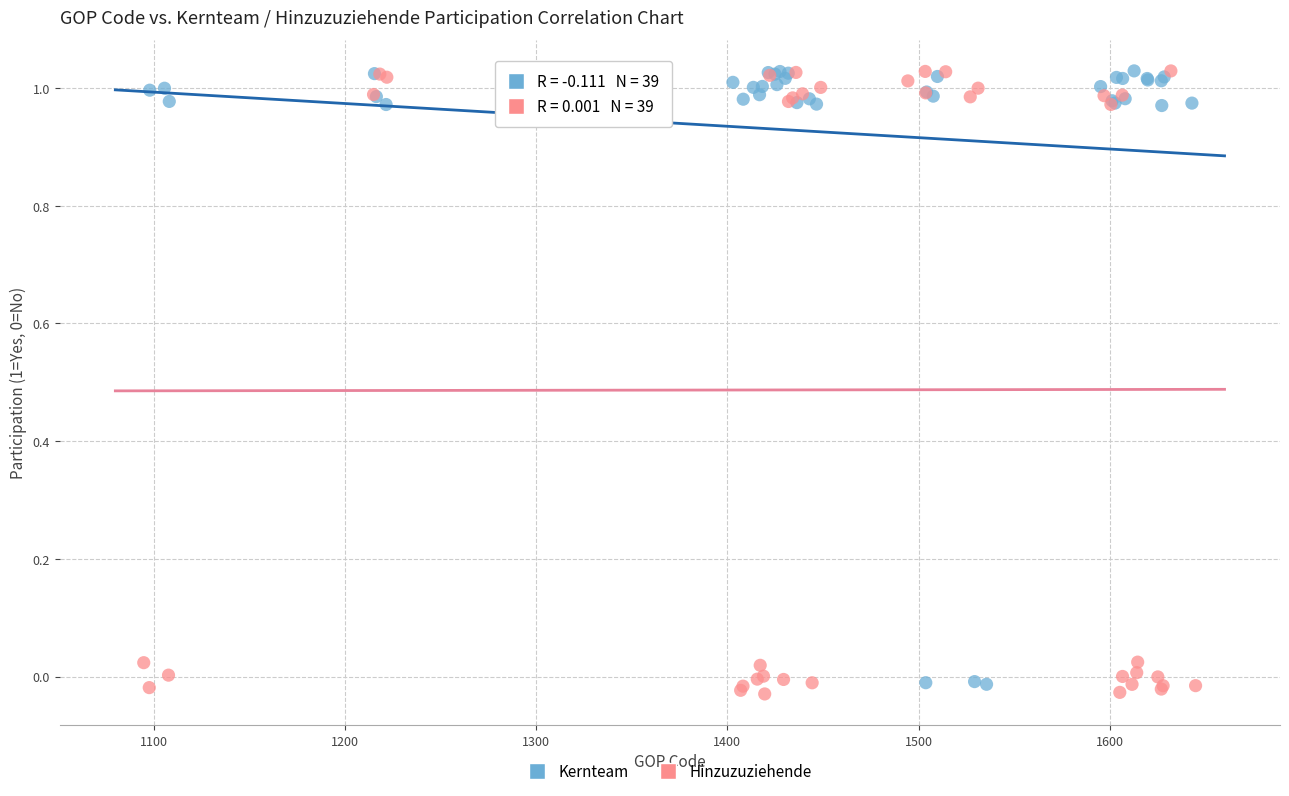

Which series contains the lowest Y value?

Hinzuzuziehende